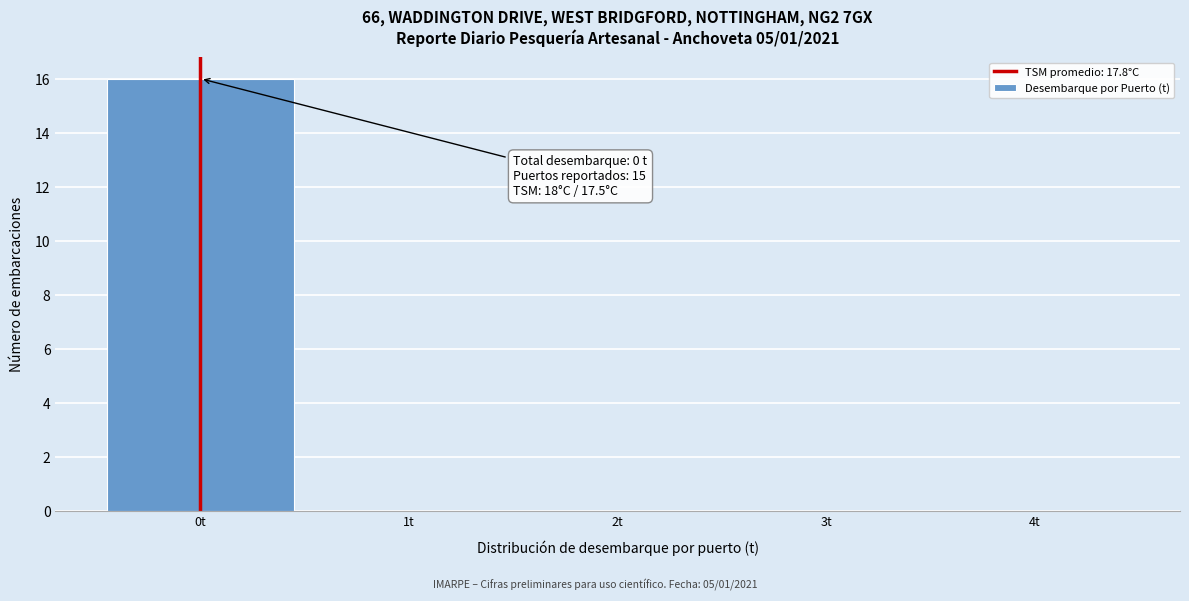

Which range on the x-axis has the tallest bar?

-0.5 to 0.5